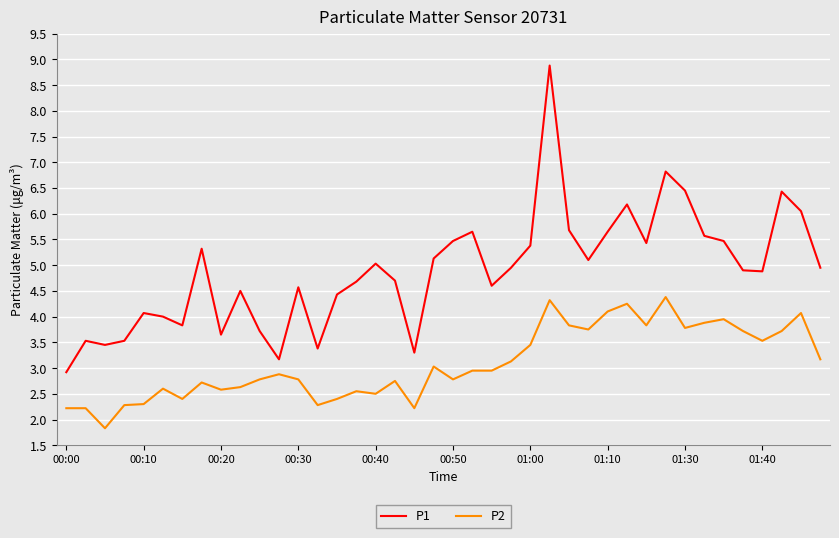

How many distinct data groups are displayed?

2